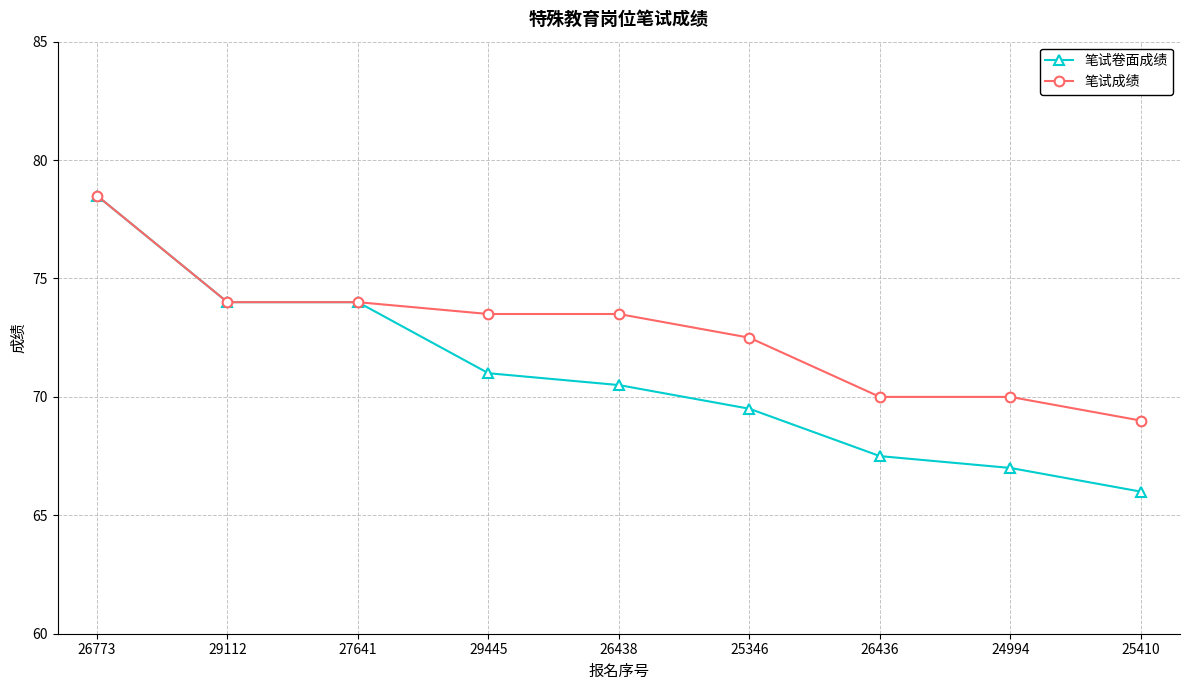

What is the label of the 8th point from the right?

29112